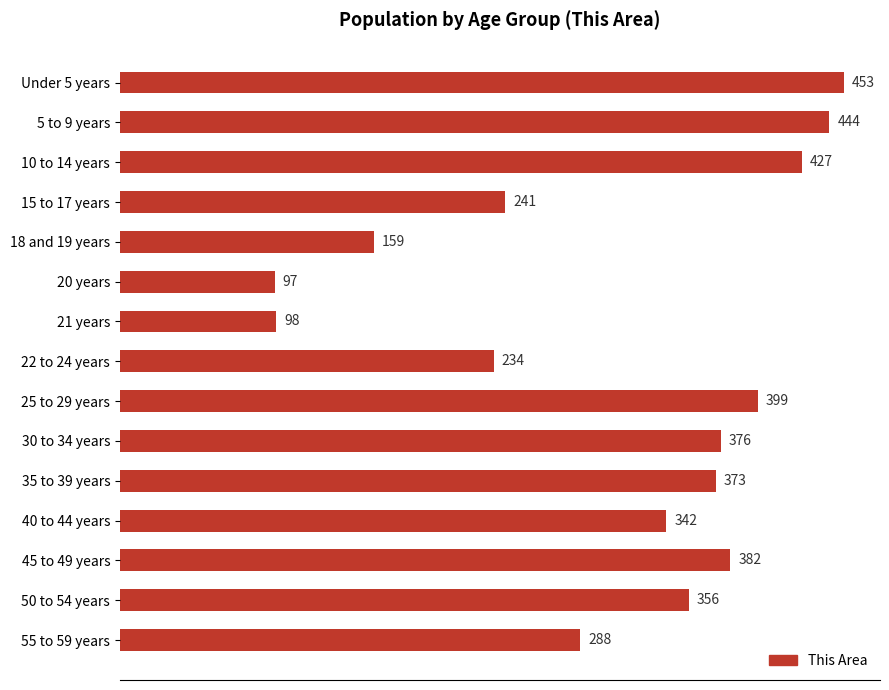

What is the difference between the maximum and second lowest values?

355